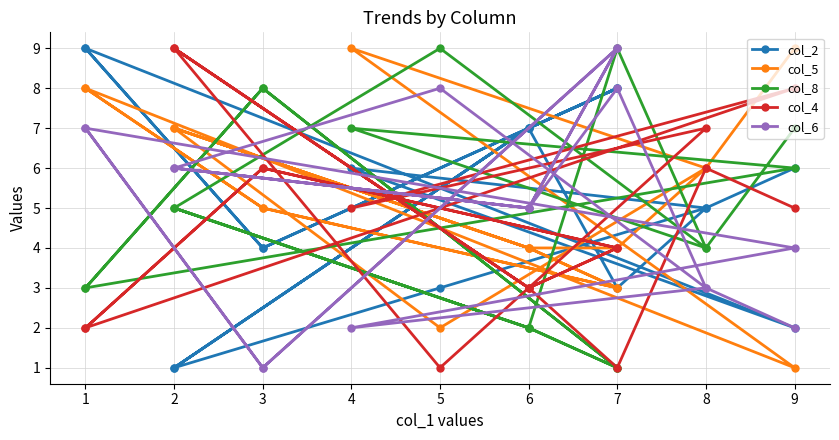

Which series has the widest spread of values?

col_2